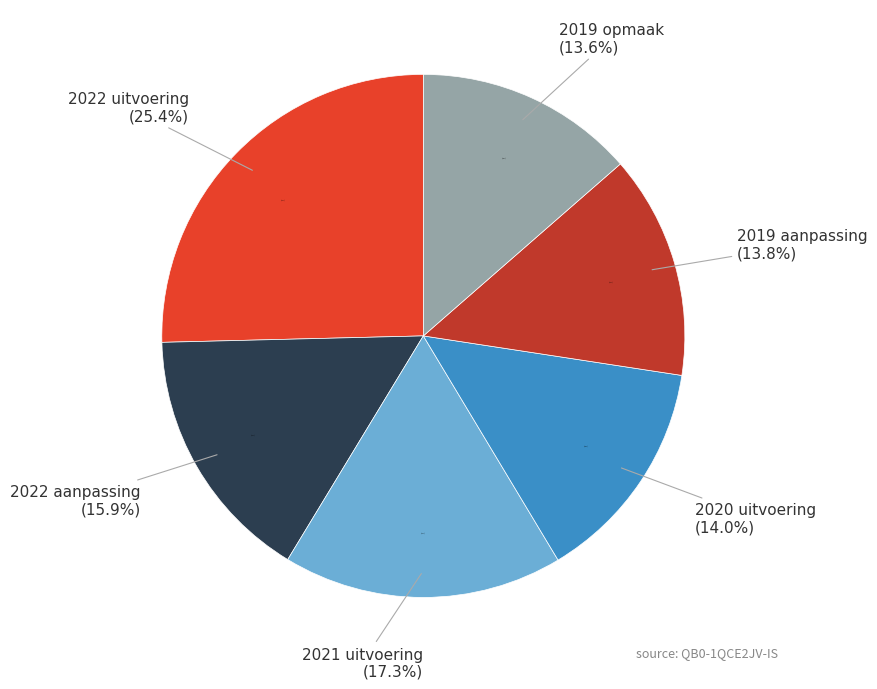

Which category has the biggest portion of the pie?

2022 uitvoering